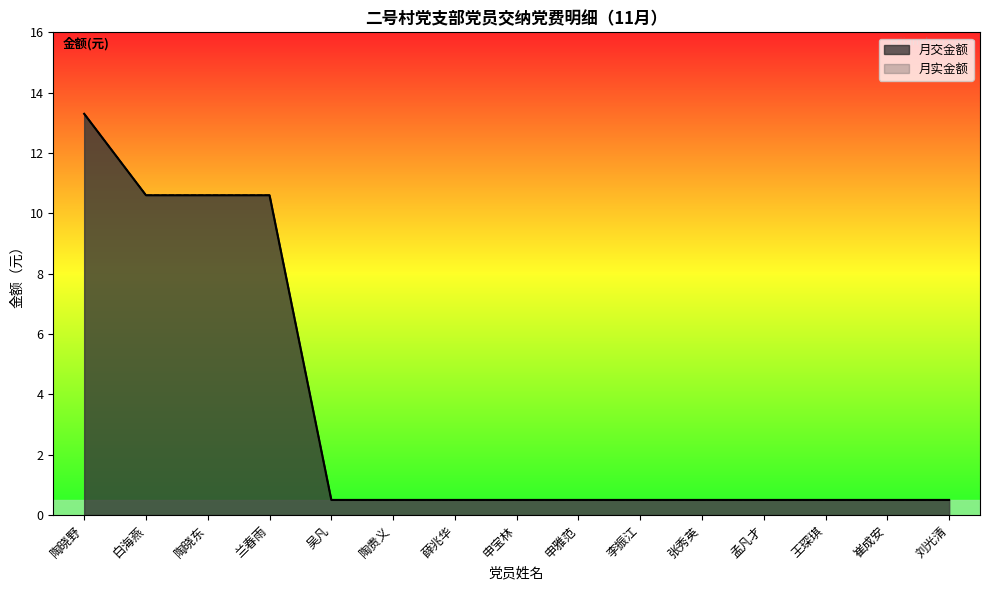

At which category does the chart reach its peak across all series?

陶晓野